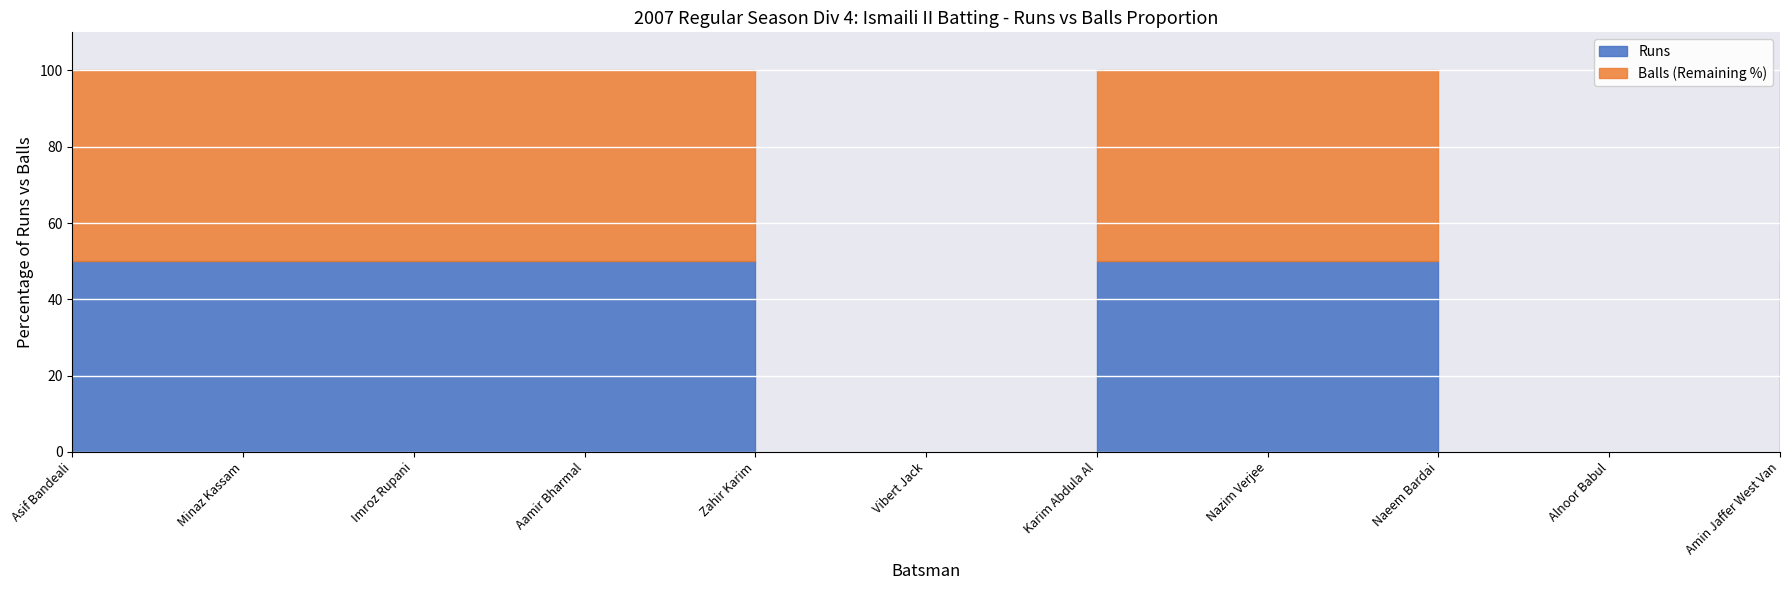

How many interior local peaks does the Balls series have?

2